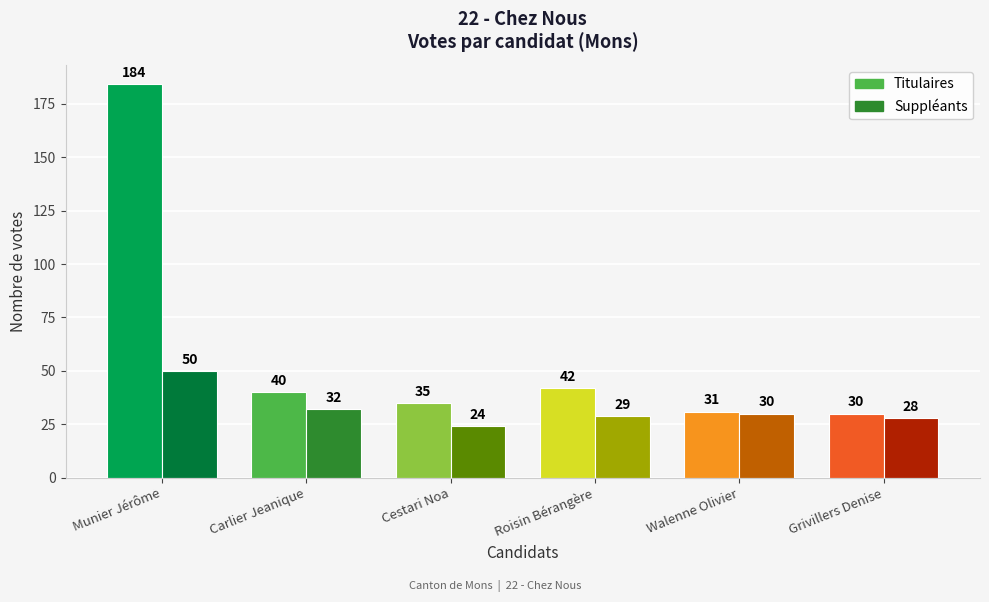

Reading left to right, what are all the values shown in this chart?

Titulaires: 184	40	35	42	31	30
Suppléants: 50	32	24	29	30	28